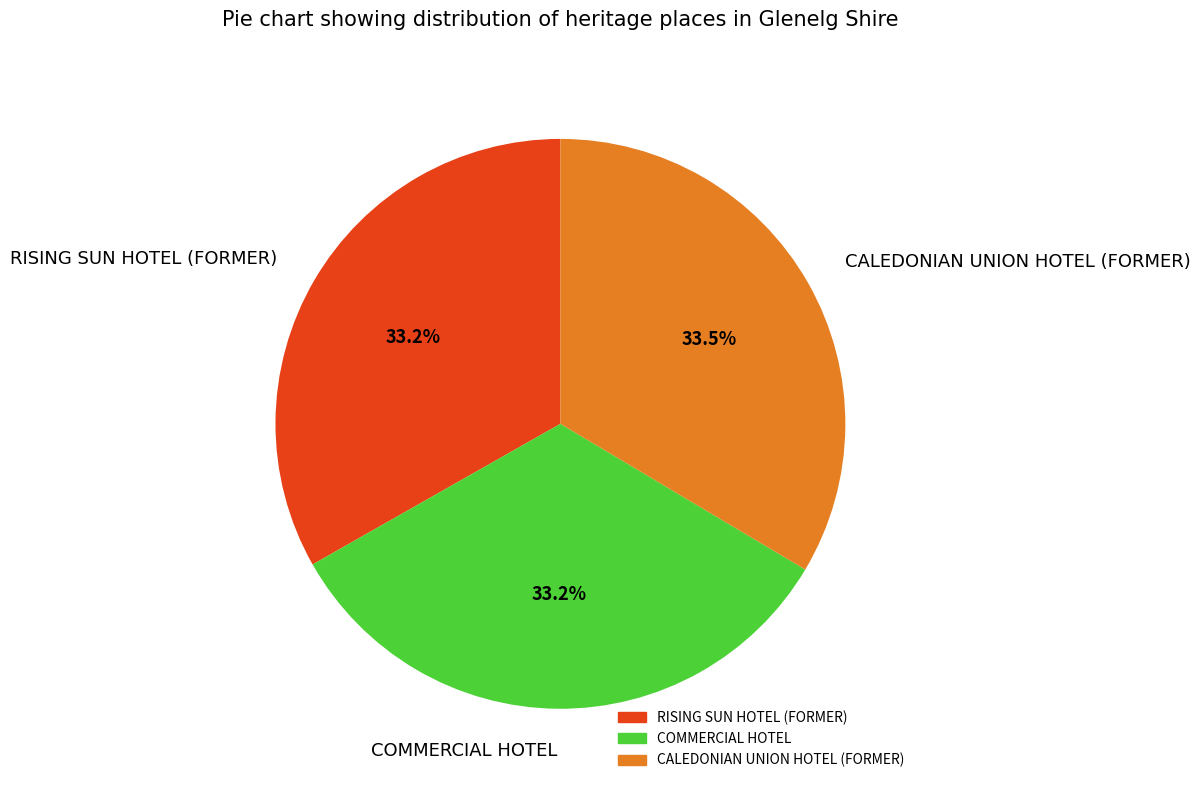

The COMMERCIAL HOTEL slice represents 25% of the pie. True or false?

False